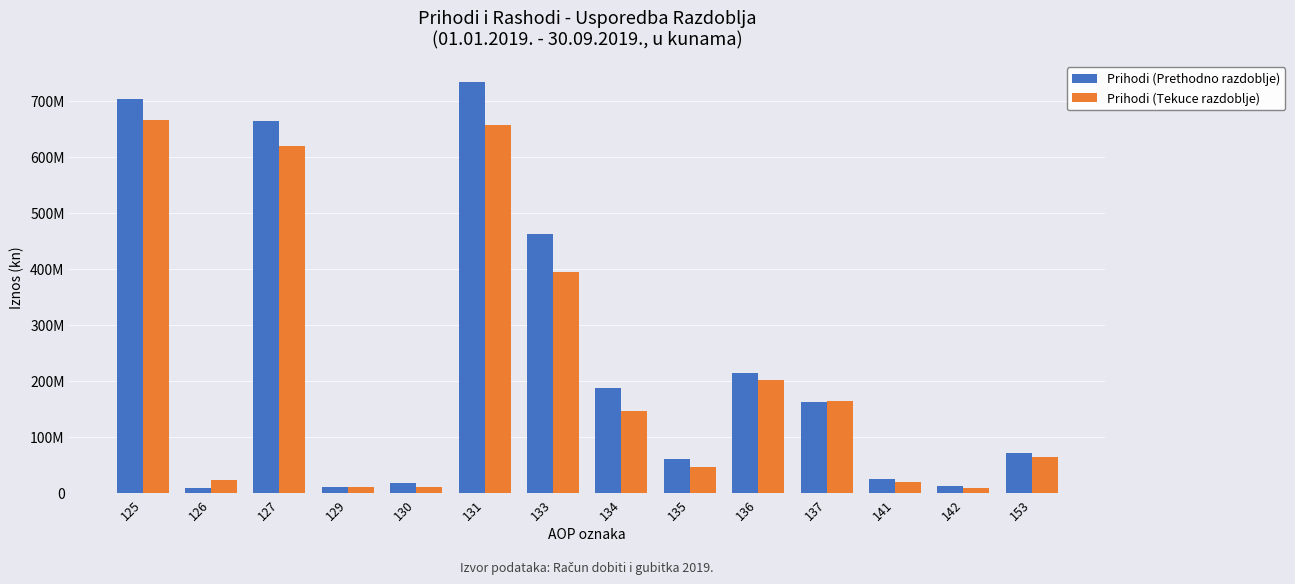

Are the bars grouped side by side (vs. stacked)?

Yes